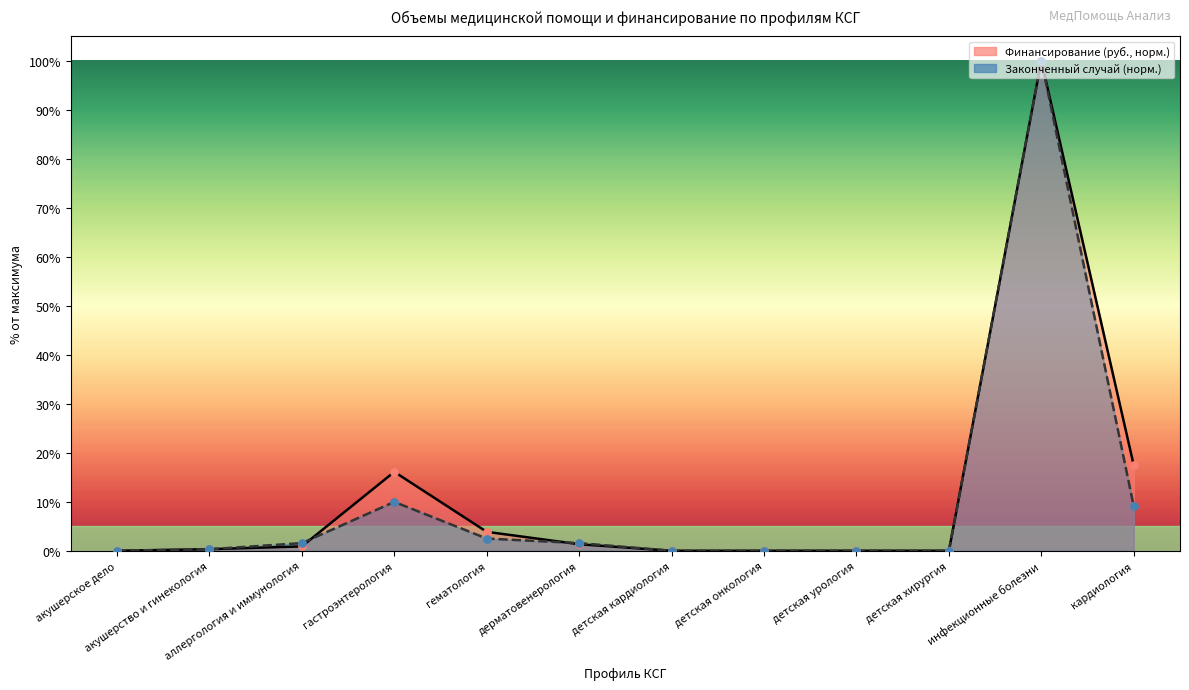

At which category is the sum across all series the highest?

инфекционные болезни